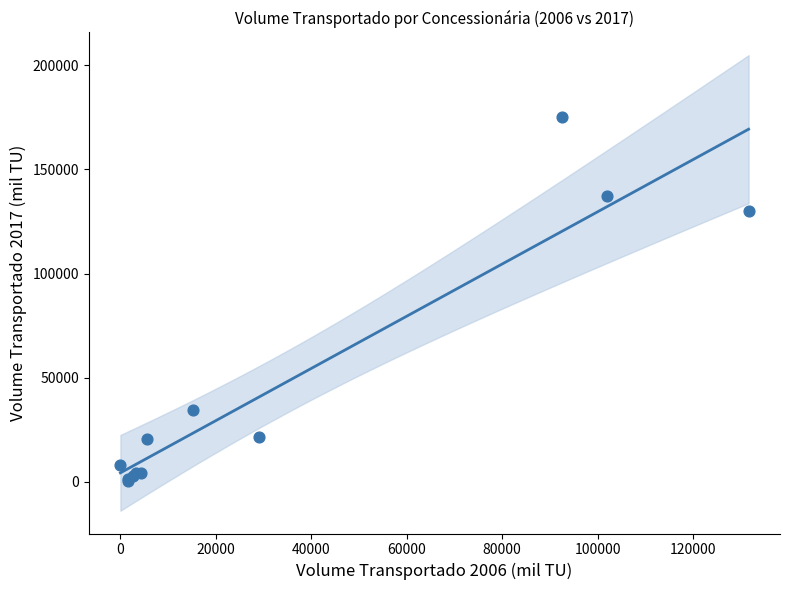

What Y value in the scatter plot is closest to 87898?

129907.3